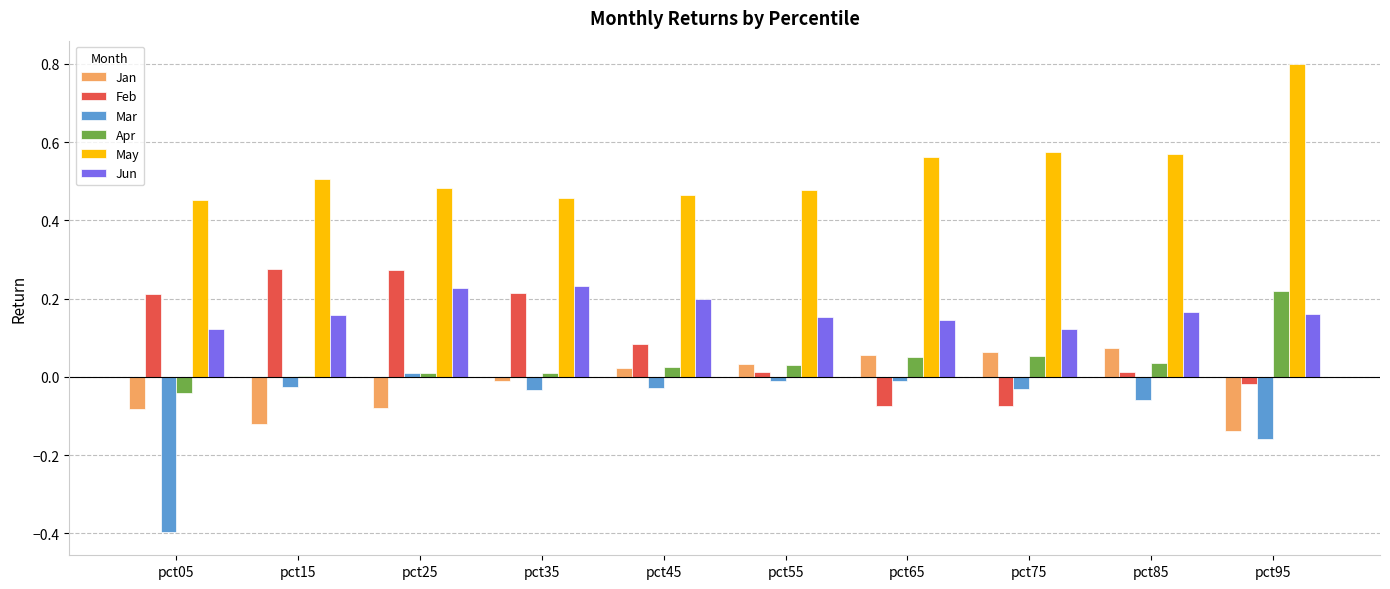

The value of May at pct25 is 0.5. True or false?

True